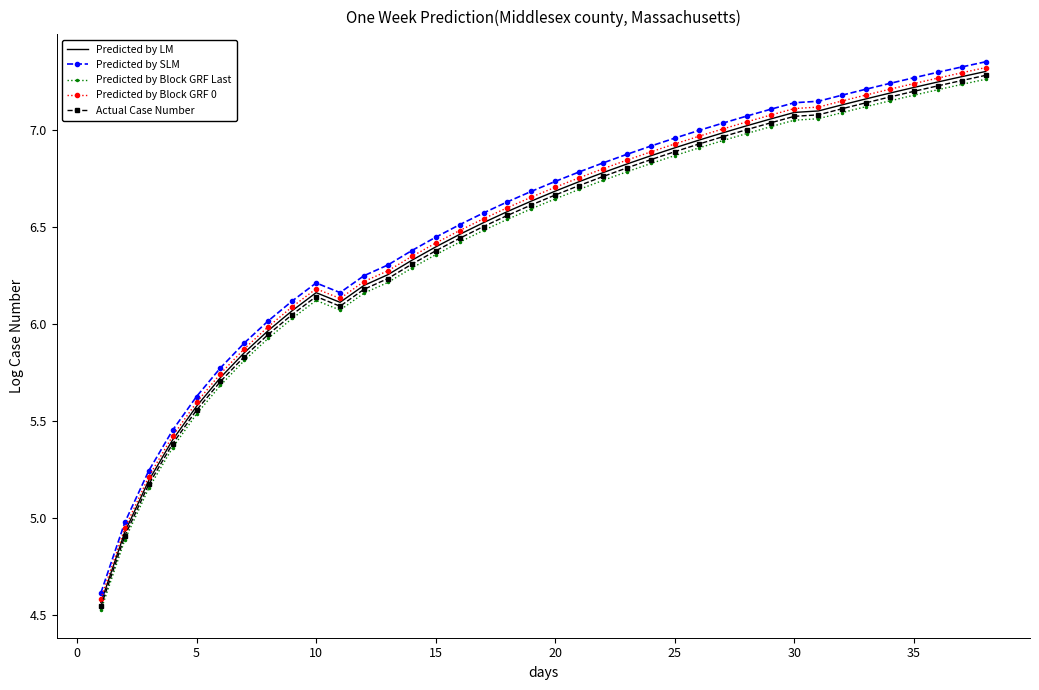

True or false: Actual Case Number and Predicted by SLM intersect in this chart.

False